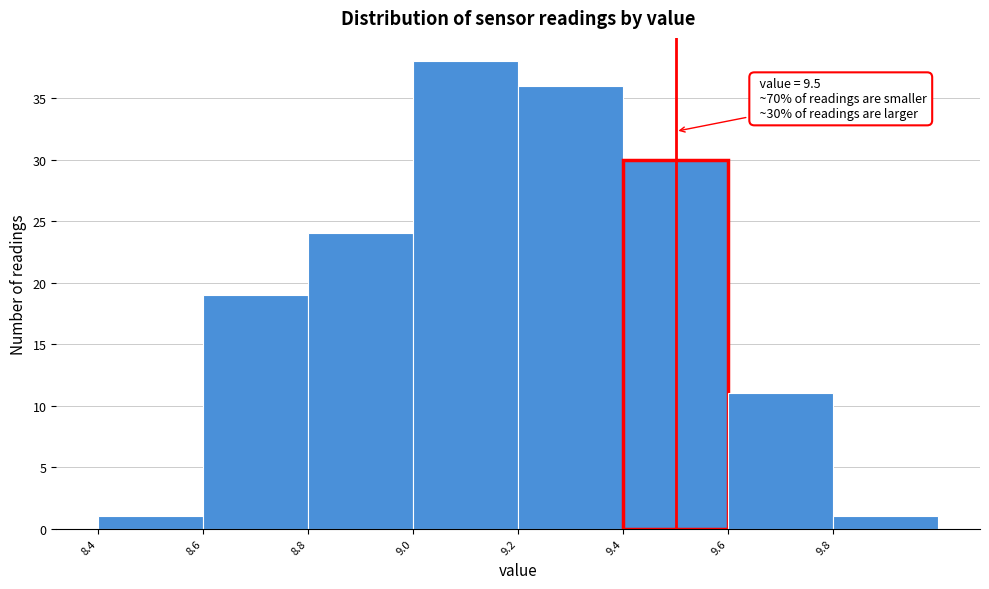

Which range on the x-axis has the tallest bar?

9.0 to 9.2